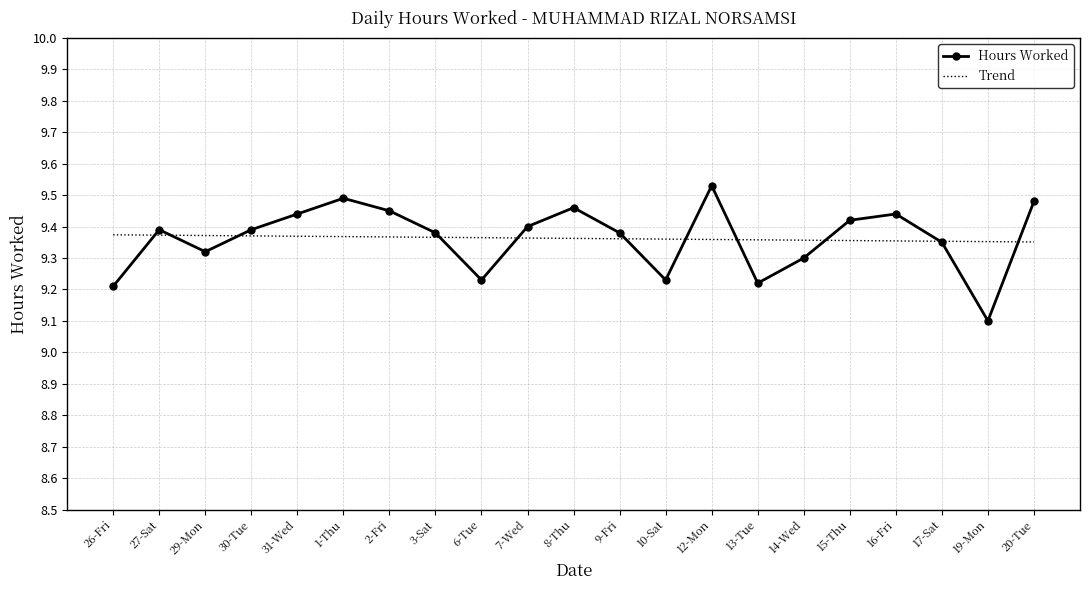

Rank the series at 15-Thu from lowest to highest value.

Trend, Hours Worked